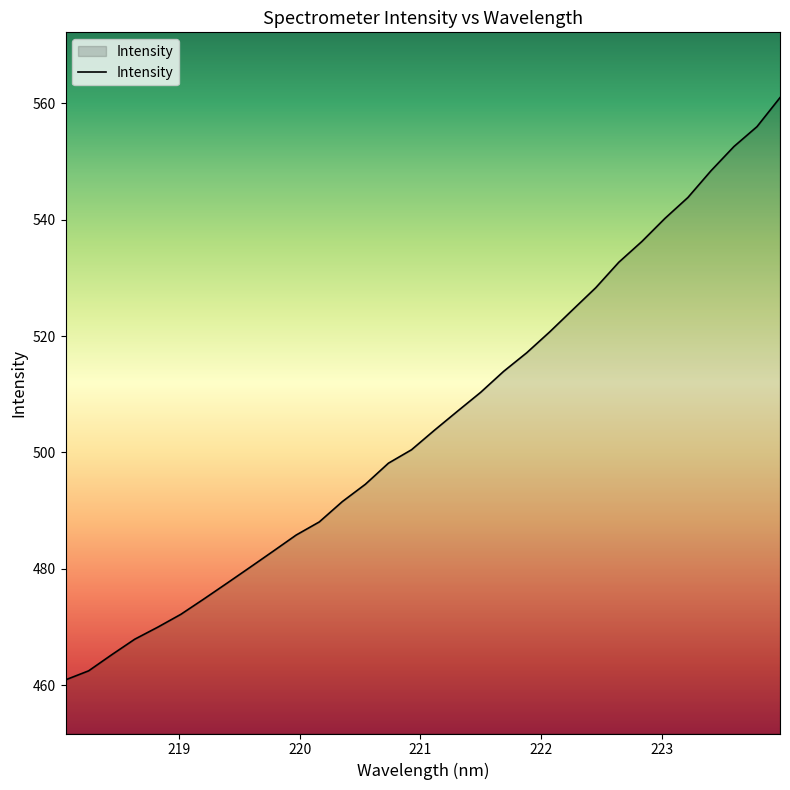

What is the greatest value displayed?

561.0